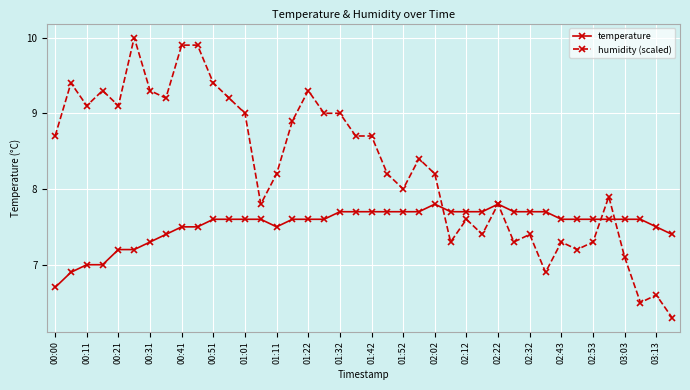

What are all the series names shown in the legend?

temperature, humidity (scaled)